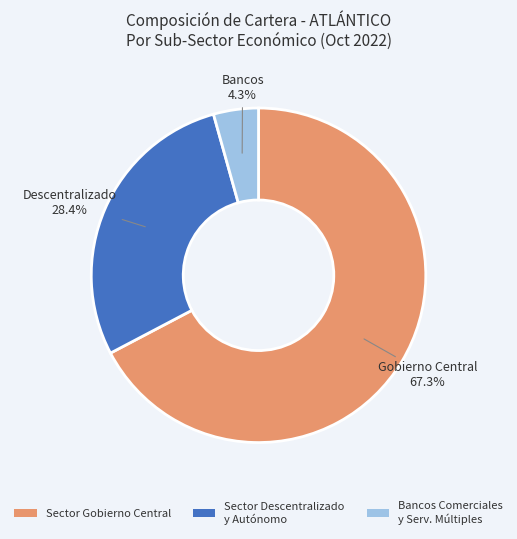

What percentage do Bancos Comerciales y Serv. Múltiples and Sector Descentralizado y Autónomo together represent?

32.7%